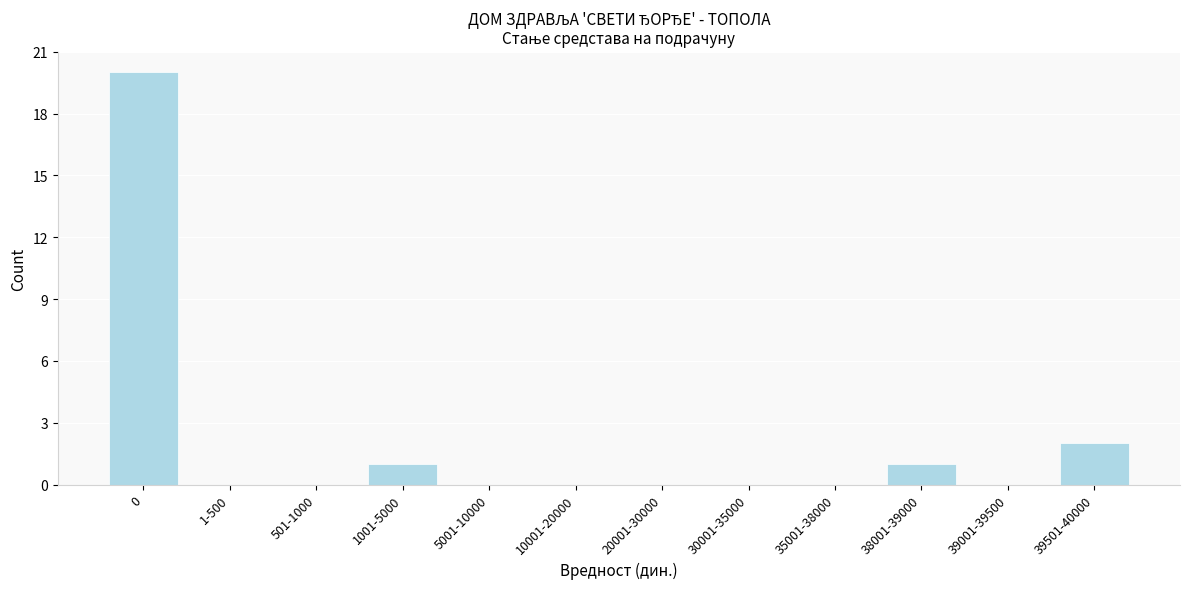

Reading left to right, list all the values displayed in this chart.

0=20	1-500=0	501-1000=0	1001-5000=1	5001-10000=0	10001-20000=0	20001-30000=0	30001-35000=0	35001-38000=0	38001-39000=1	39001-39500=0	39501-40000=2